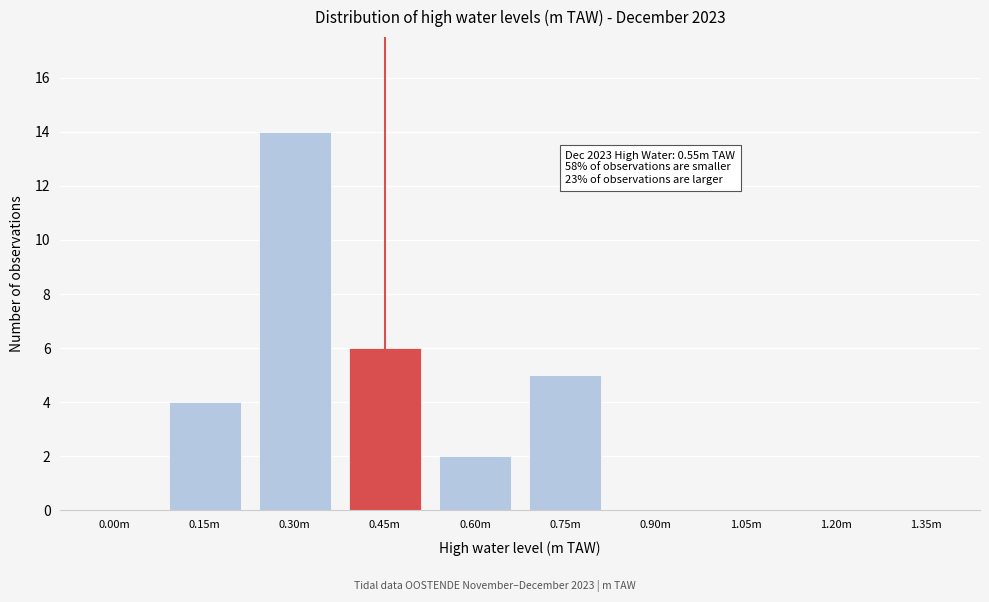

Reading right to left, what are all the values shown in this chart?

1.35m=0	1.20m=0	1.05m=0	0.90m=0	0.75m=5	0.60m=2	0.45m=6	0.30m=14	0.15m=4	0.00m=0